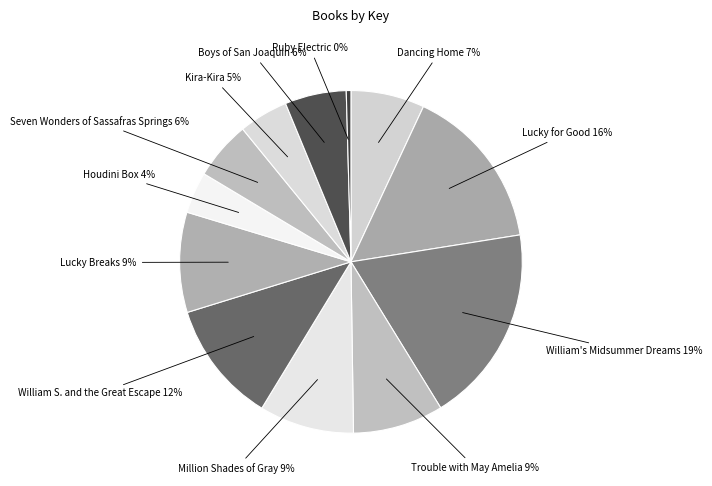

To the nearest percent, what is the difference between the Dancing Home and William's Midsummer Dreams slice percentages?

12%